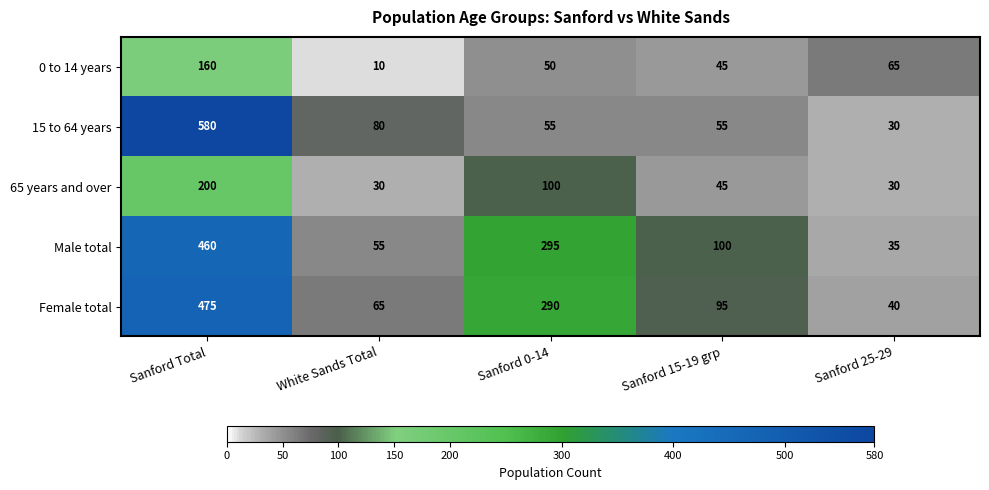

Which series has the largest total across all categories?

Female total